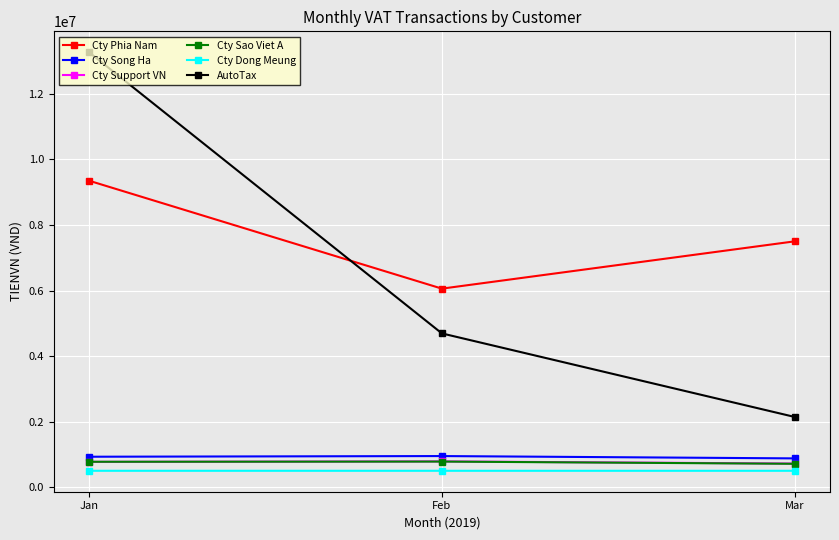

What is the difference between the Cty Song Ha values at Jan and Mar?

50546